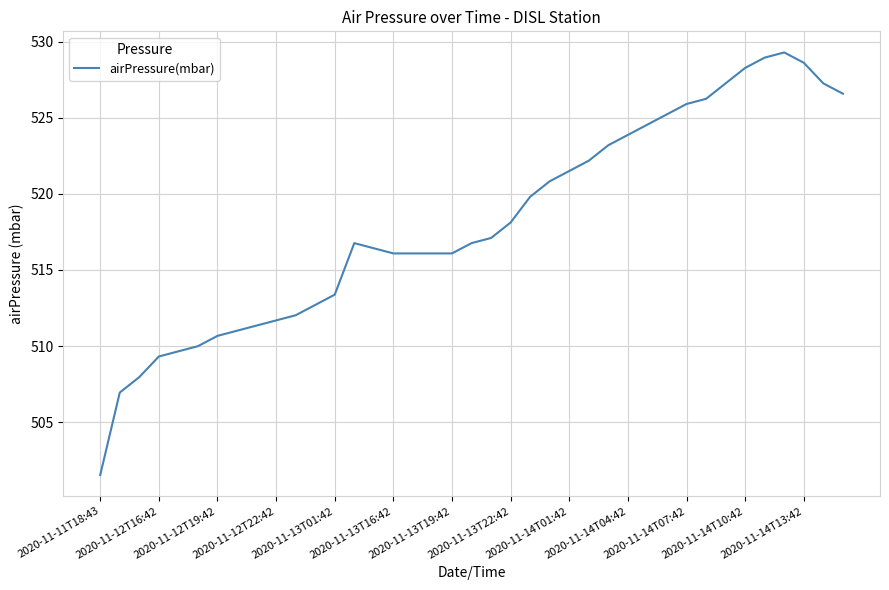

What is the difference between the maximum and minimum values?

27.8